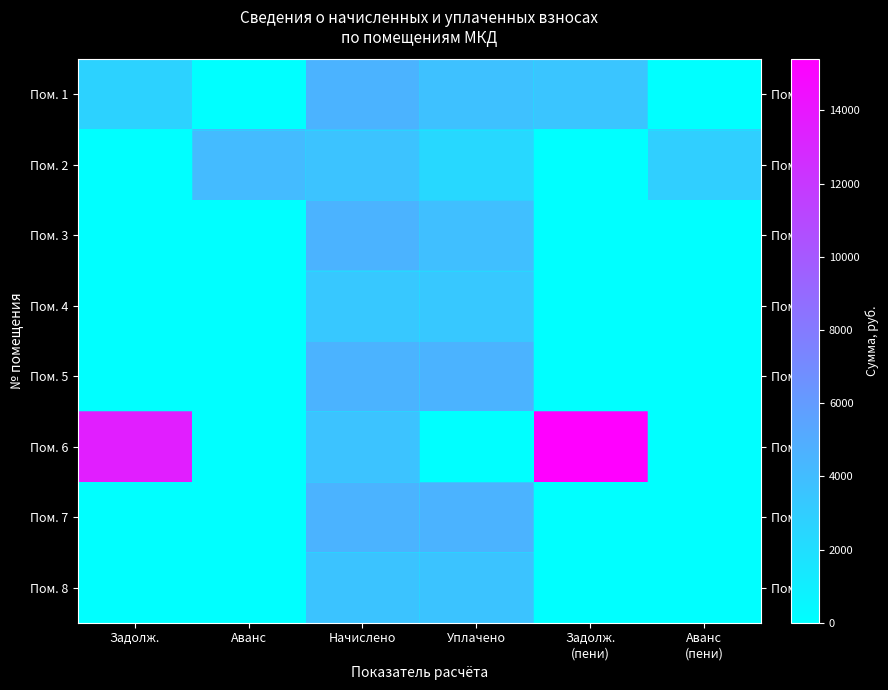

Reading left to right, what are all the values shown in this chart?

Пом. 1: Задолж.=2756.0	Аванс=0.0	Начислено=4545.7	Уплачено=3788.1	Задолж.
(пени)=3513.6	Аванс
(пени)=0.0
Пом. 2: Задолж.=0.0	Аванс=4144.7	Начислено=3610.1	Уплачено=2400.0	Задолж.
(пени)=0.0	Аванс
(пени)=2939.7
Пом. 3: Задолж.=0.0	Аванс=0.0	Начислено=4554.0	Уплачено=3850.0	Задолж.
(пени)=0.0	Аванс
(пени)=0.0
Пом. 4: Задолж.=0.0	Аванс=0.0	Начислено=3336.8	Уплачено=3336.8	Задолж.
(пени)=0.0	Аванс
(пени)=0.0
Пом. 5: Задолж.=0.0	Аванс=0.0	Начислено=4512.6	Уплачено=4512.6	Задолж.
(пени)=0.0	Аванс
(пени)=0.0
Пом. 6: Задолж.=13591.0	Аванс=0.0	Начислено=3610.1	Уплачено=0.0	Задолж.
(пени)=15396.0	Аванс
(пени)=0.0
Пом. 7: Задолж.=0.0	Аванс=0.0	Начислено=4554.0	Уплачено=4554.0	Задолж.
(пени)=0.0	Аванс
(пени)=0.0
Пом. 8: Задолж.=0.0	Аванс=0.0	Начислено=3601.8	Уплачено=3601.8	Задолж.
(пени)=0.0	Аванс
(пени)=0.0